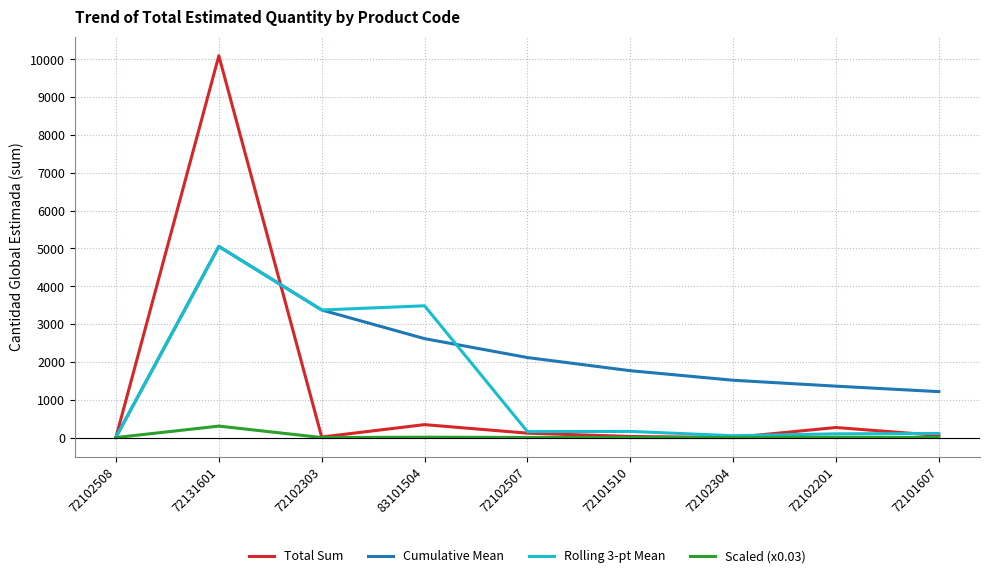

The value of Cumulative Mean at 72102507 is 2820.6. True or false?

False